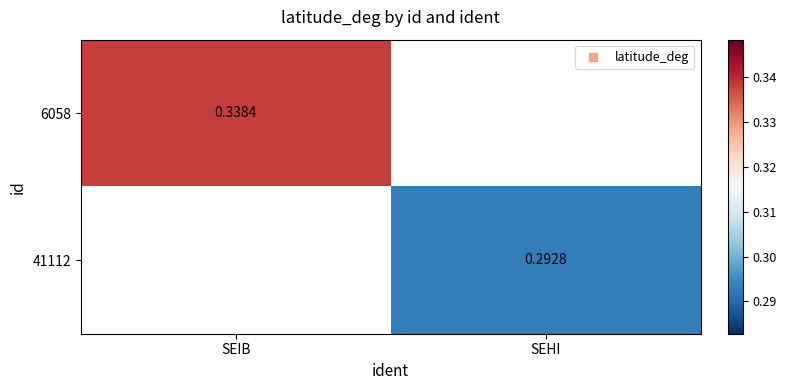

Rank the series by their average value, from highest to lowest.

6058, 41112